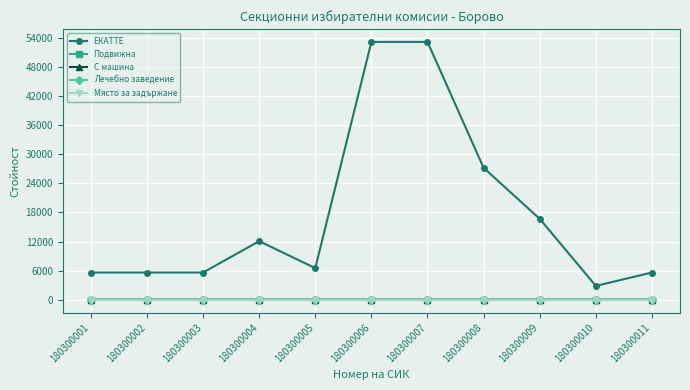

Which category has the highest value in the Лечебно заведение series?

180300001